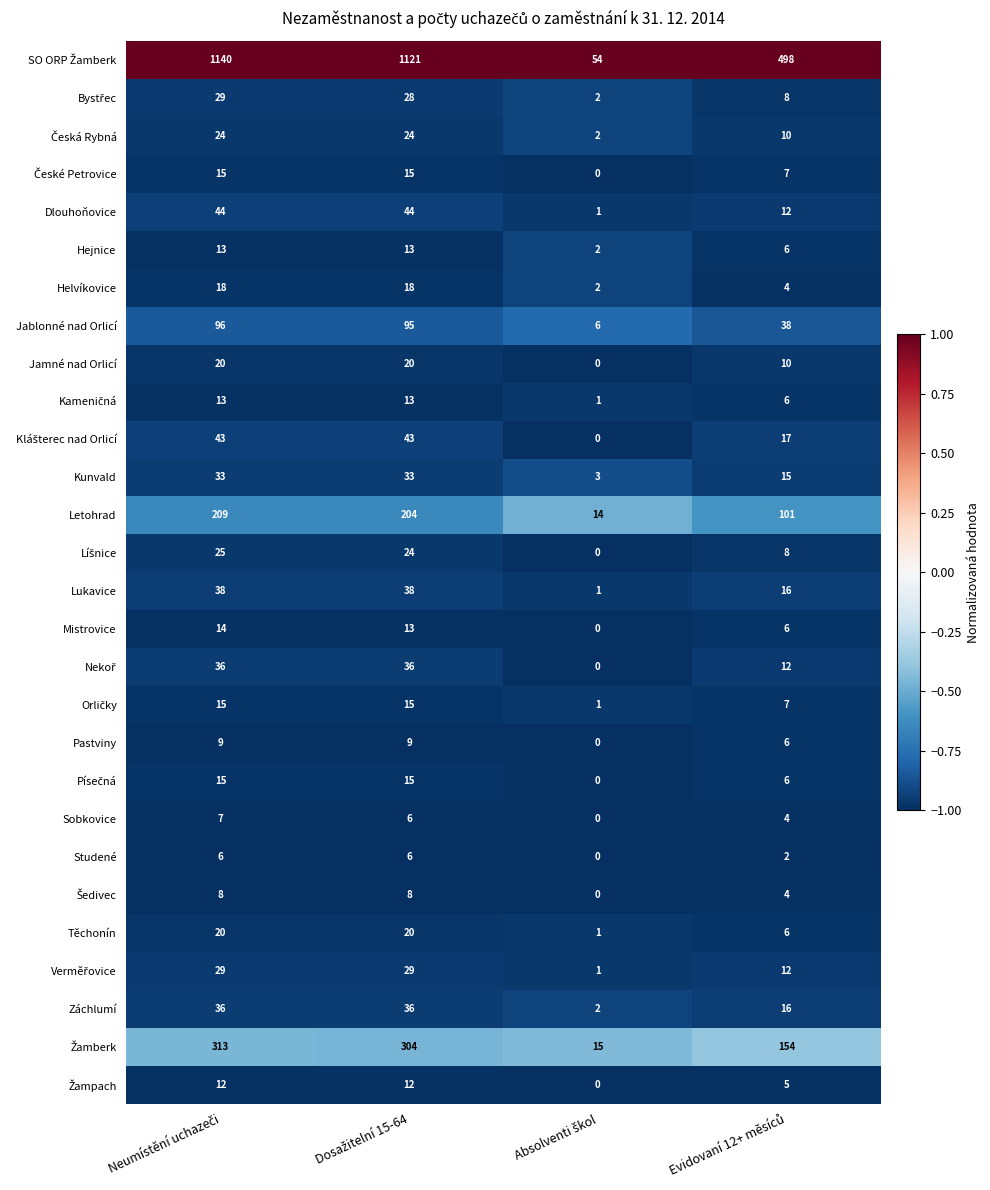

What is the difference between the second highest and second lowest values in the Letohrad series?

103